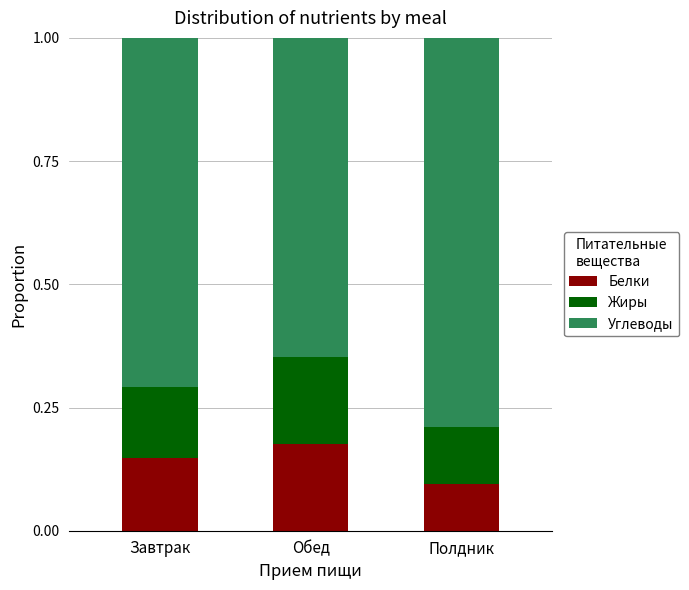

What is the sum of all Белки values?

0.4